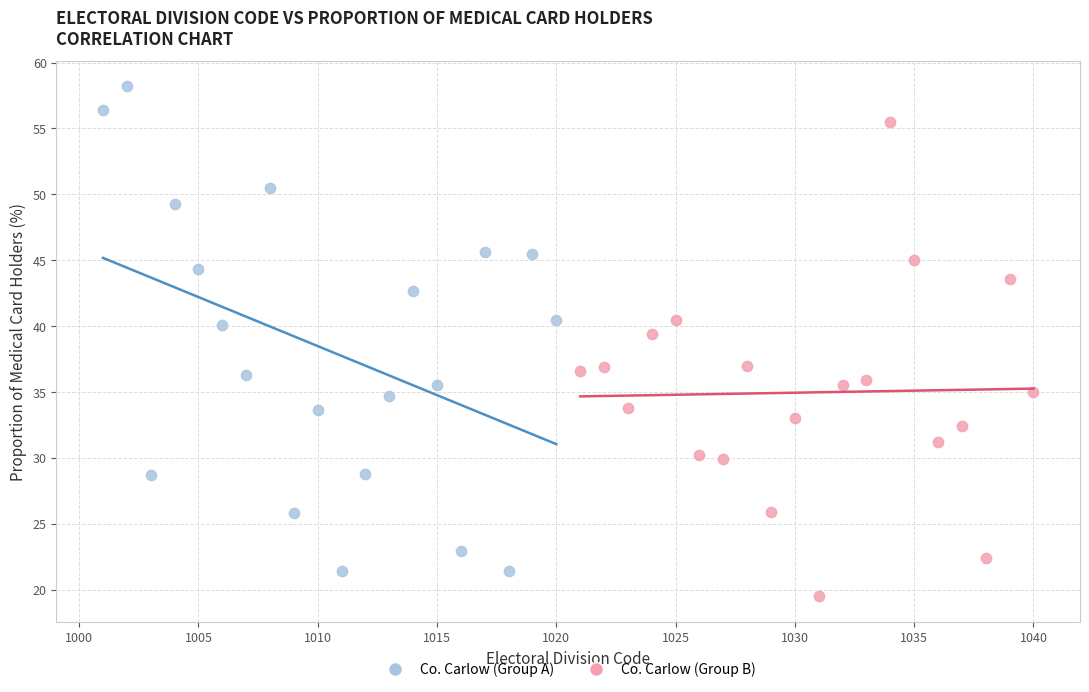

Which series reaches the maximum Y coordinate?

Co. Carlow (Group A)